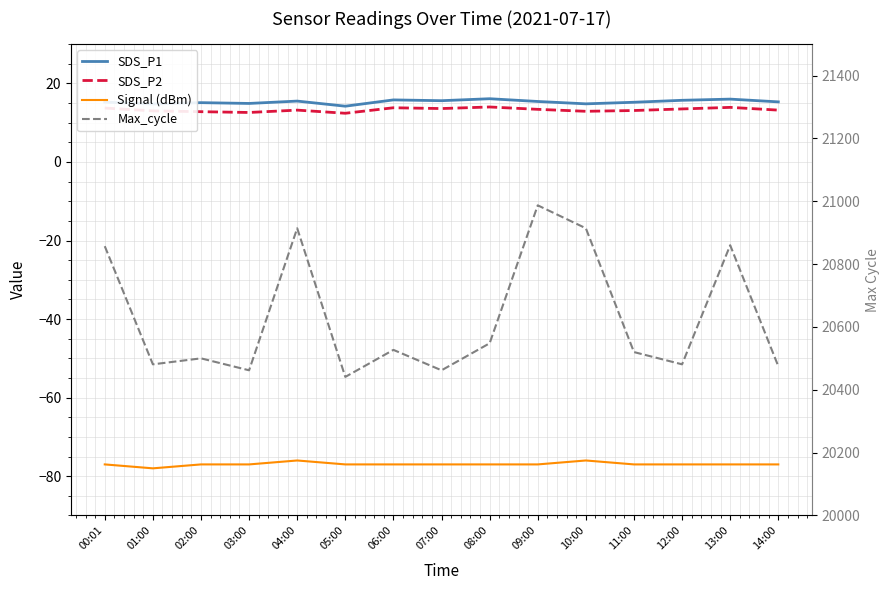

What is the spread (max minus min) of values at 08:00?

20625.0